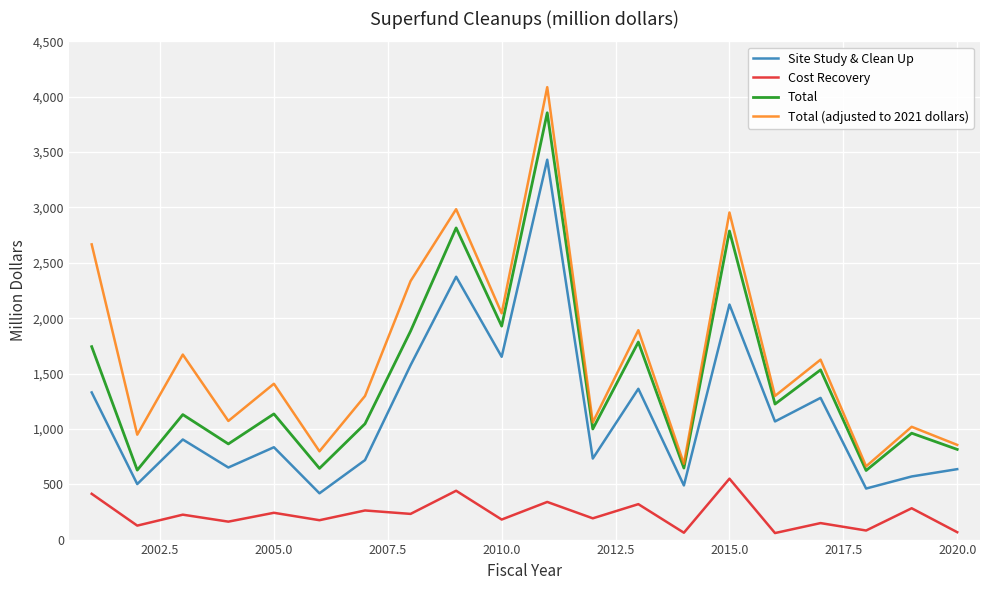

Which series has the widest spread of values?

Total (adjusted to 2021 dollars)